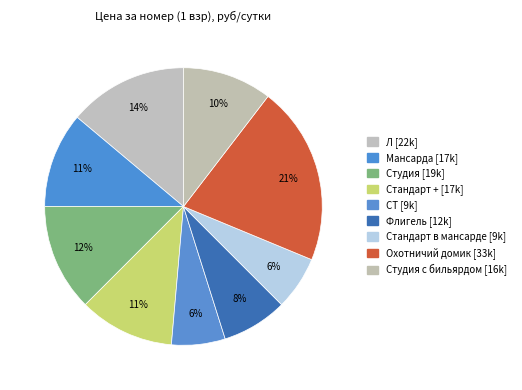

Which category has the biggest portion of the pie?

Охотничий домик